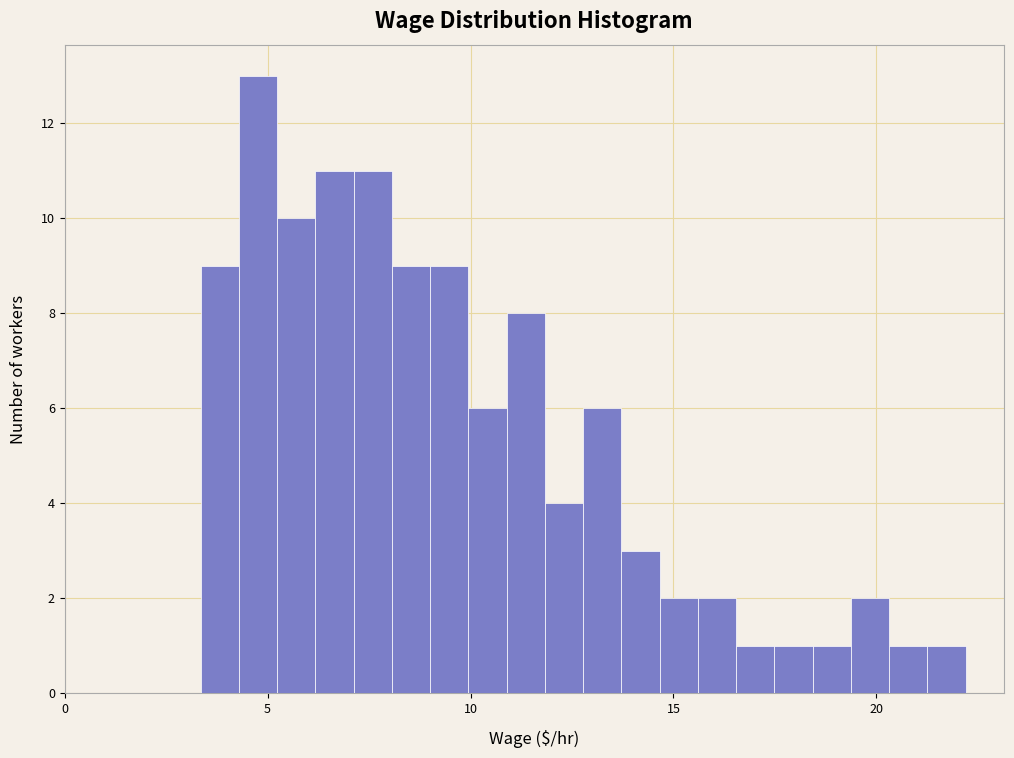

Around what value on the x-axis is the tallest bar? Give the approximate position of its centre, as read against the axis.

5.0